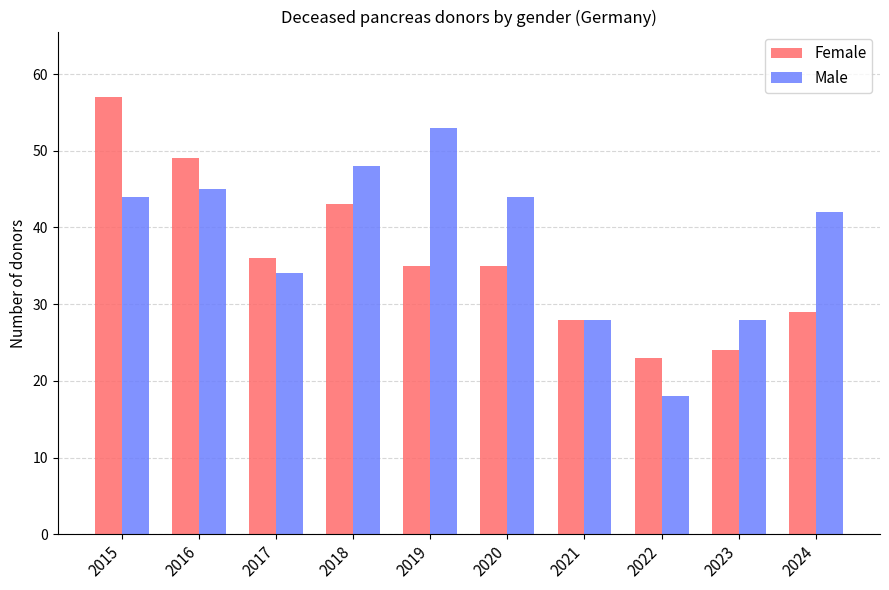

Rank the series at 2023 from highest to lowest value.

Male, Female